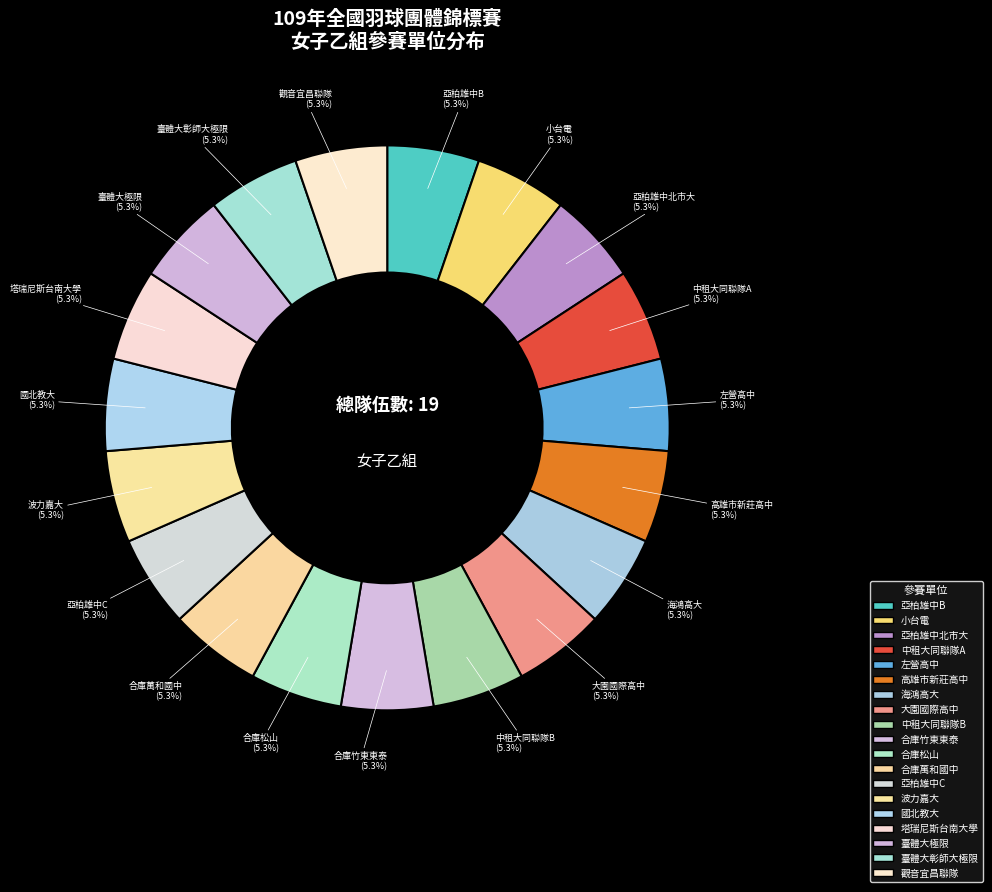

How many segments does this pie chart have?

19